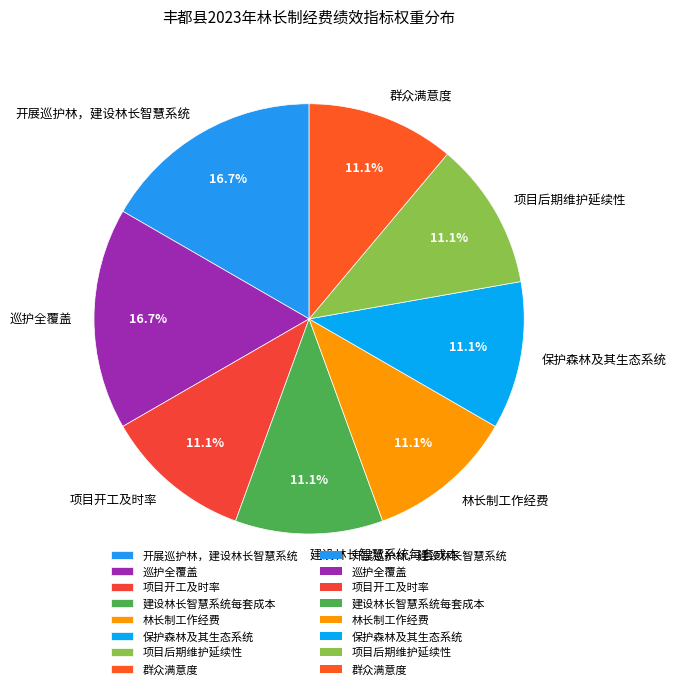

Does 建设林长智慧系统每套成本 account for over 50% of the chart?

No